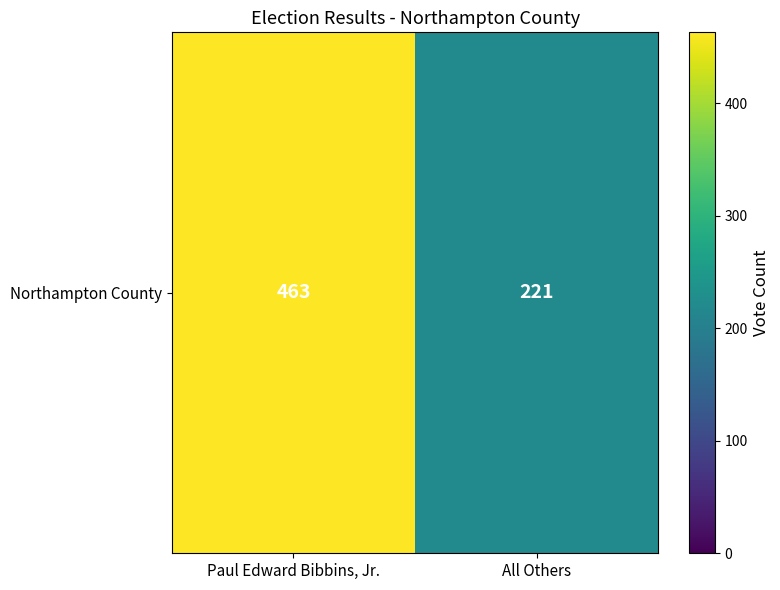

What is the ratio of the value at Paul Edward Bibbins, Jr. to the value at All Others?

2.1